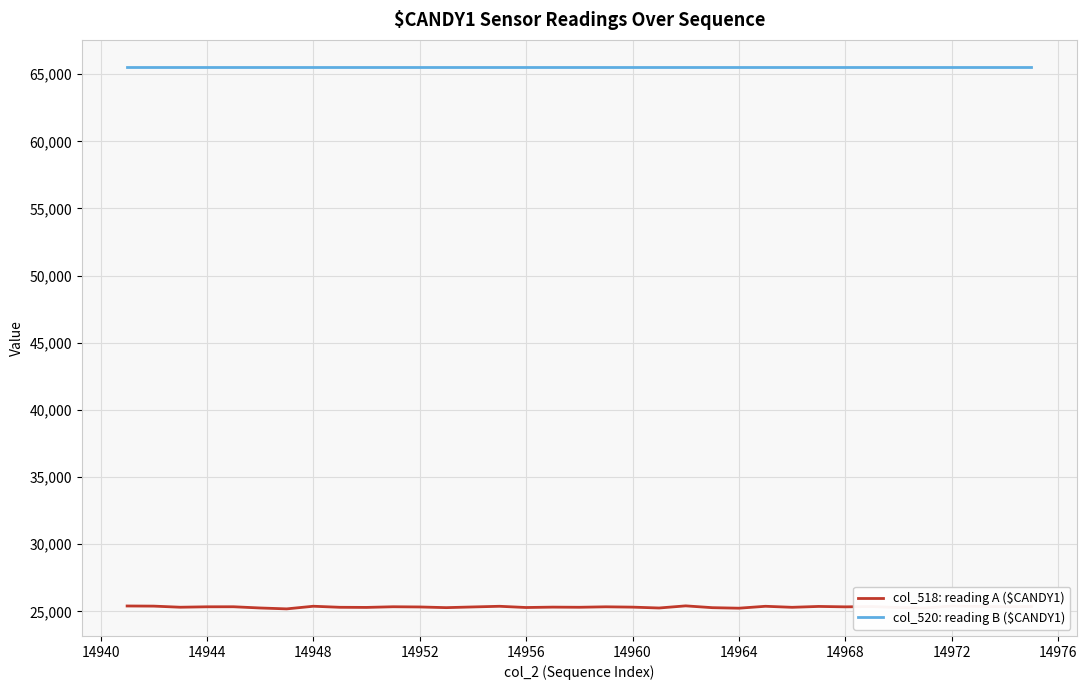

What is the maximum value for col_520: reading B ($CANDY1)?

65535